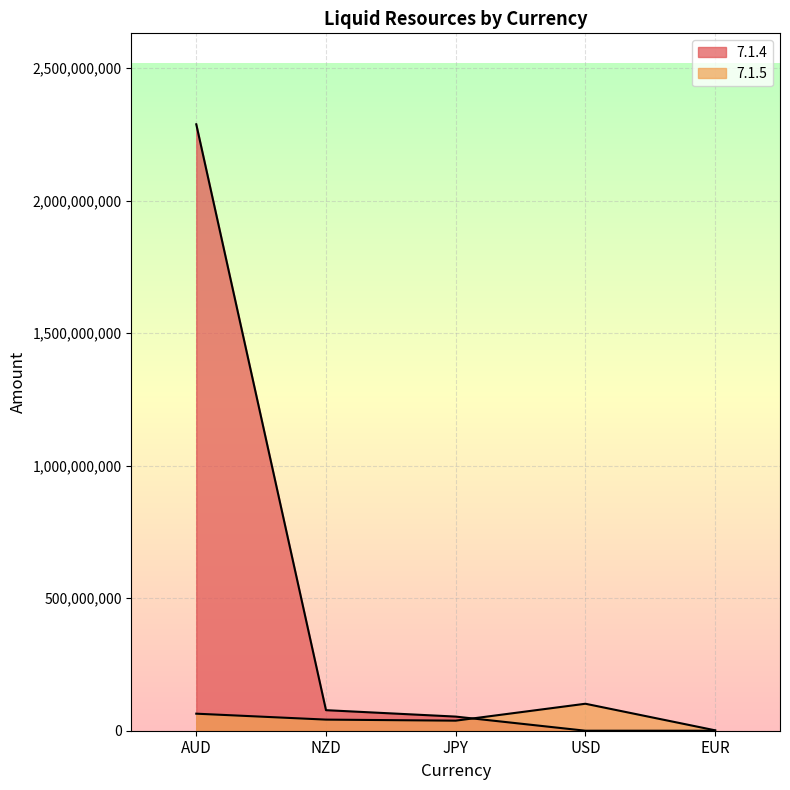

Where do 7.1.4 and 7.1.5 first cross each other?

JPY and USD